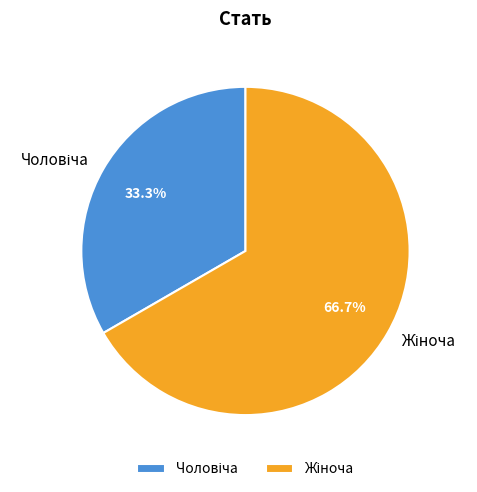

Does any single category account for the majority?

Yes